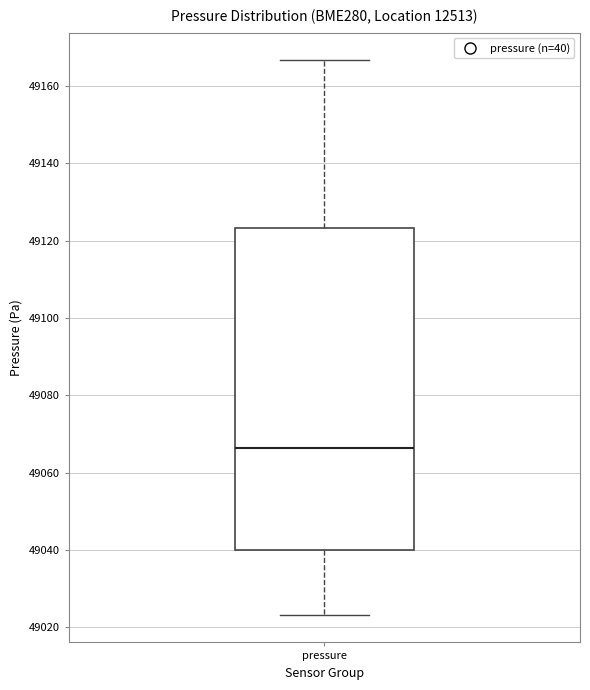

Transcribe this box plot: give where the median line is, the range the box spans, and where the two whiskers end, as read against the y-axis. The values are not printed on the chart, so give them approximately, as read against the axis.

median 49066, box 49040 to 49124, whiskers 49024 to 49166